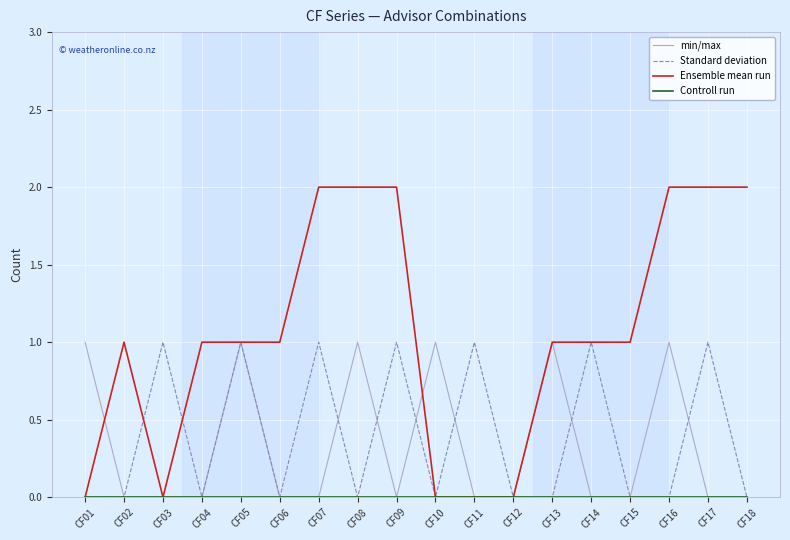

Which series changed the most between CF07 and CF10?

Ensemble mean run